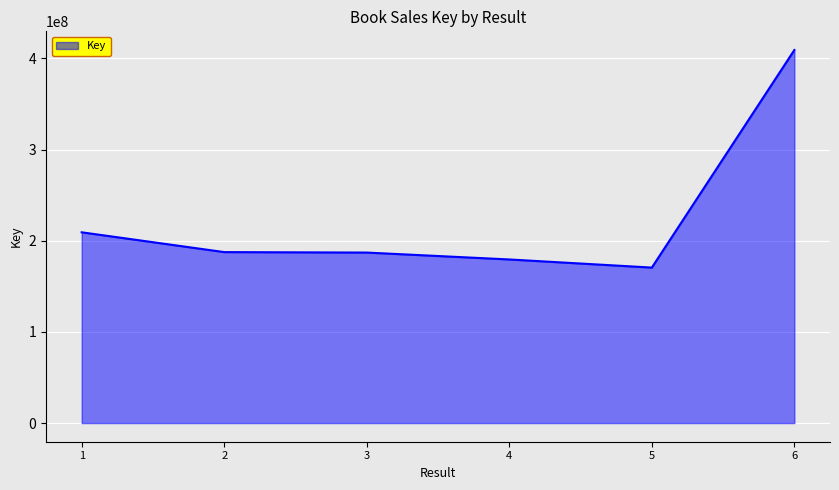

What is the ratio of the value at 5 to the value at 6?

0.4